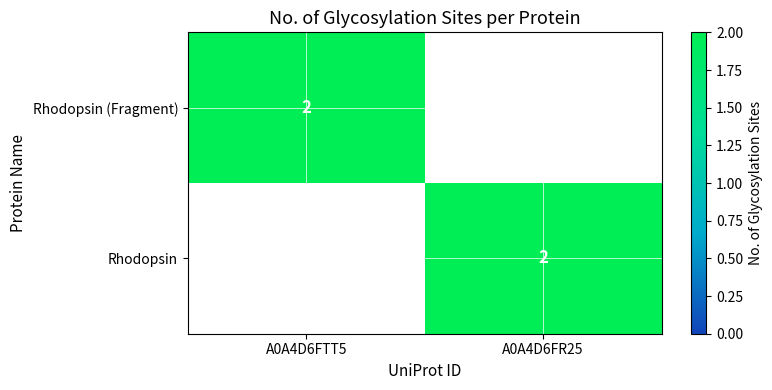

True or false: Rhodopsin (Fragment) has a value of 3 at A0A4D6FTT5.

False